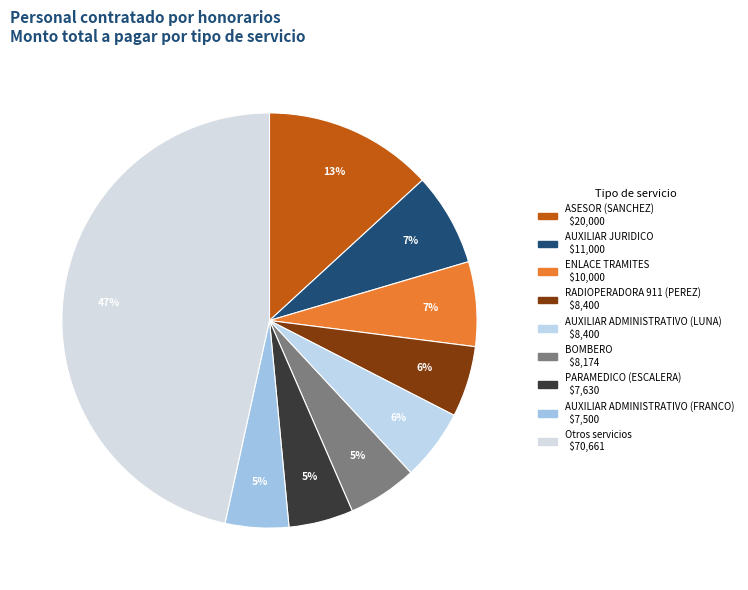

How many segments does this pie chart have?

9